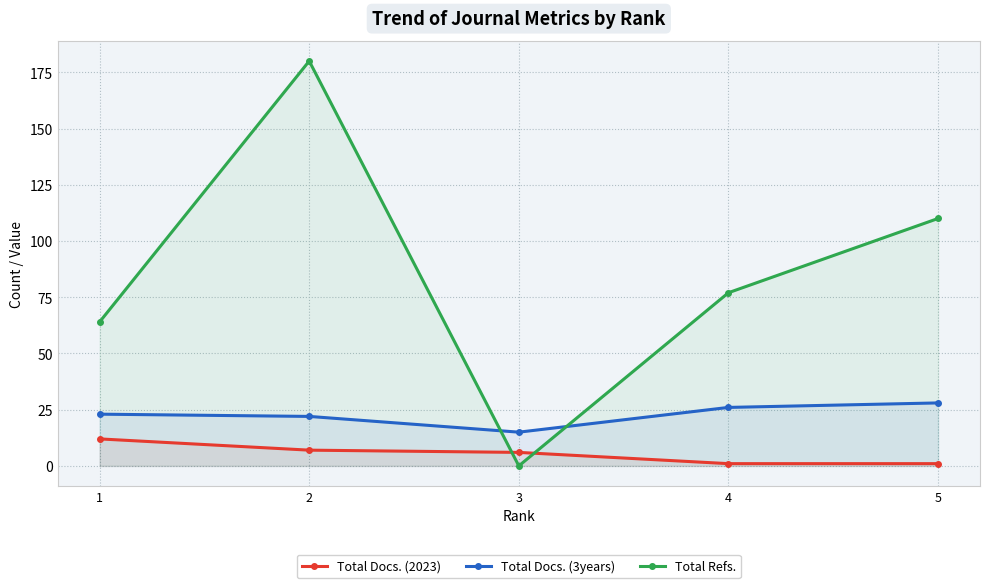

True or false: Total Docs. (3years) and Total Refs. cross at least once.

True